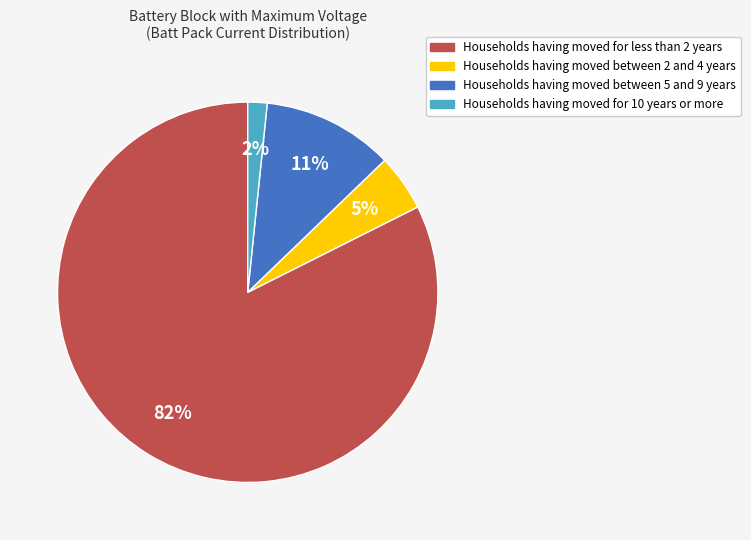

Does any single category account for the majority?

Yes